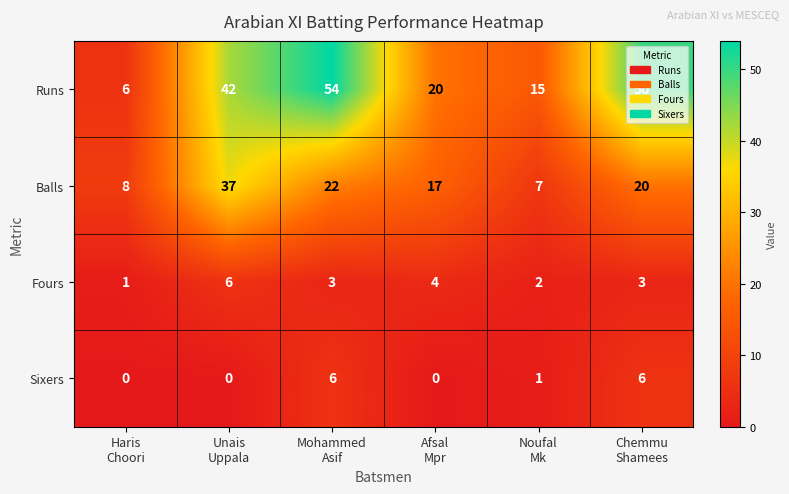

Count the number of data series in this chart.

4